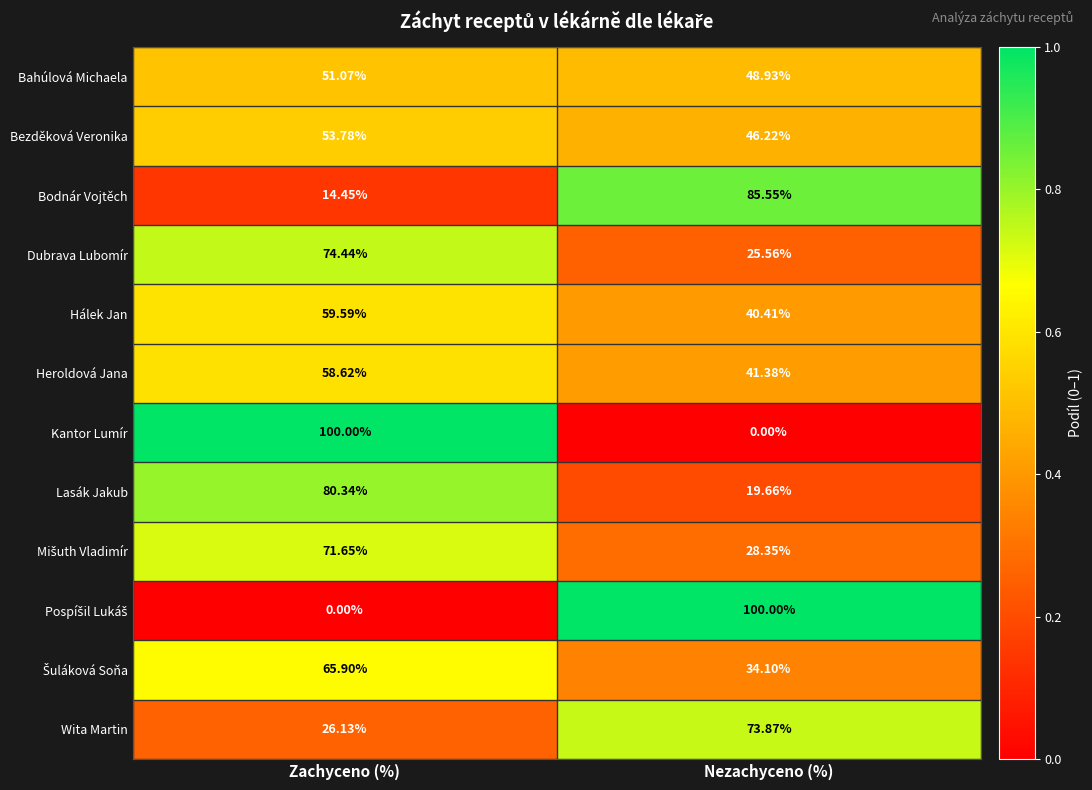

Where does the Bodnár Vojtěch series first go above 85?

Nezachyceno (%)